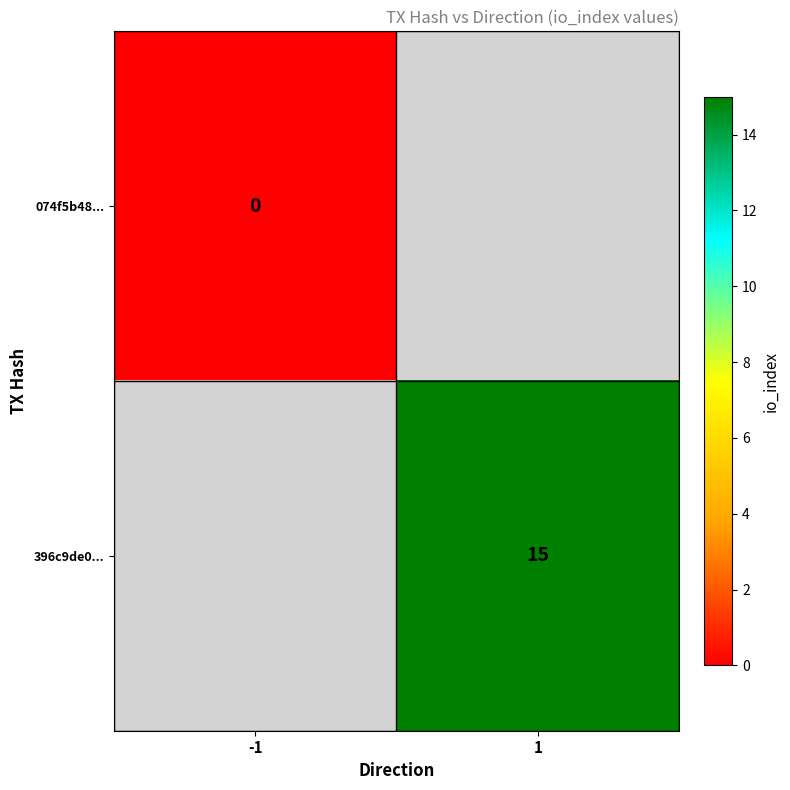

Between 1 and -1, which is larger?

-1